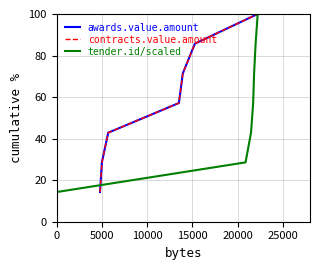

What is the lowest value of the tender.id/scaled series?

14.3